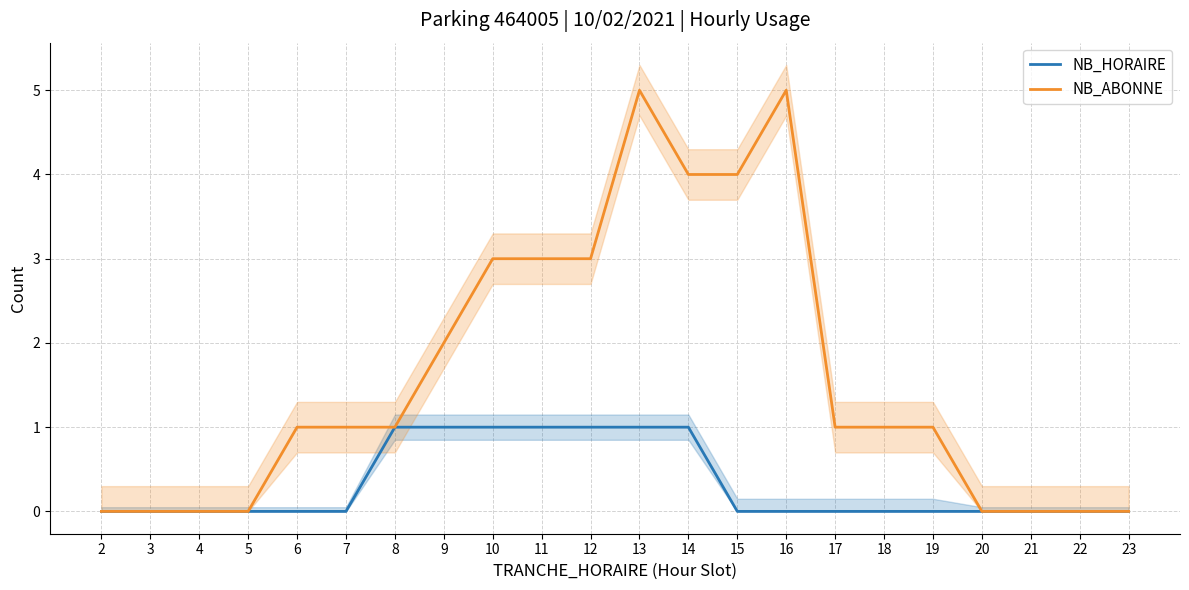

Does the chart display data point markers on the line(s)?

No